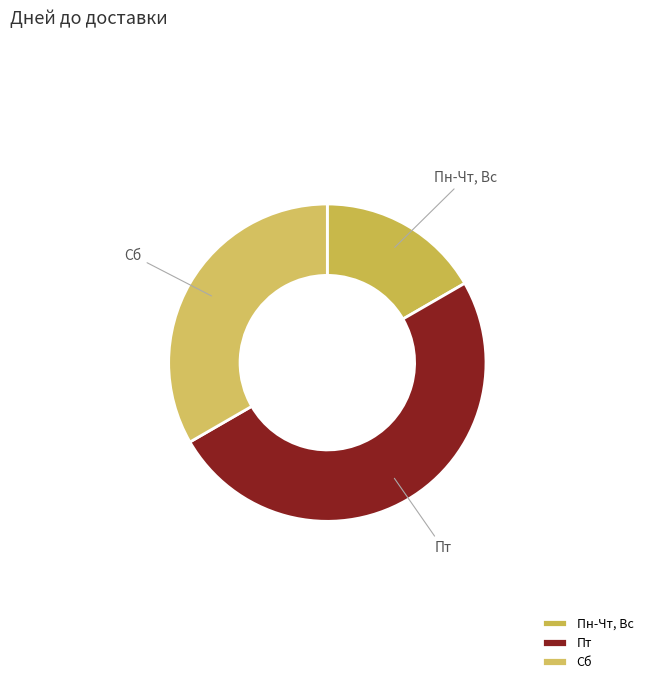

Combined, do Пн-Чт, Вс and Пт account for over 50%?

Yes